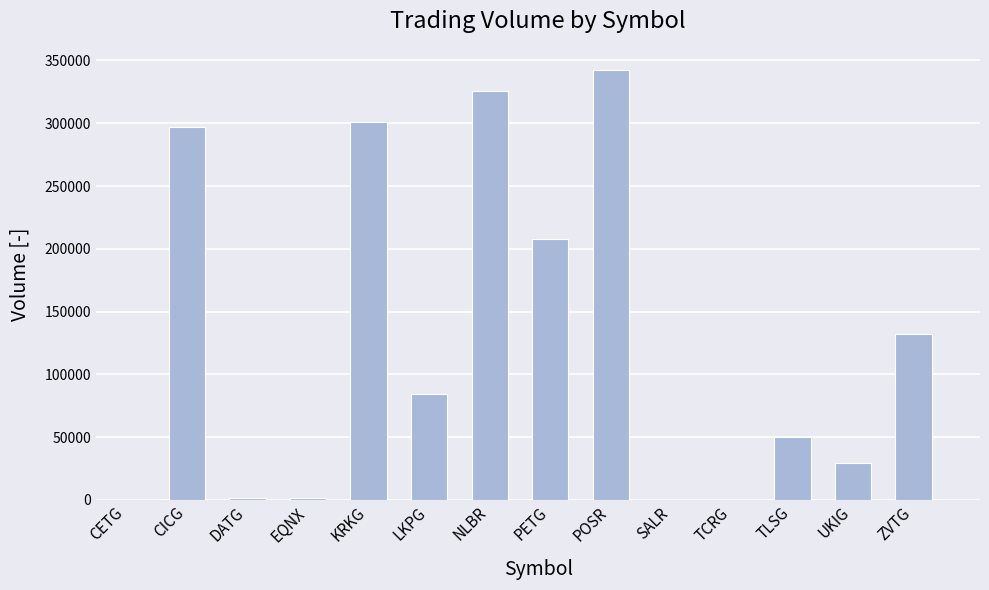

What is the sum of the values at DATG and LKPG?

85747